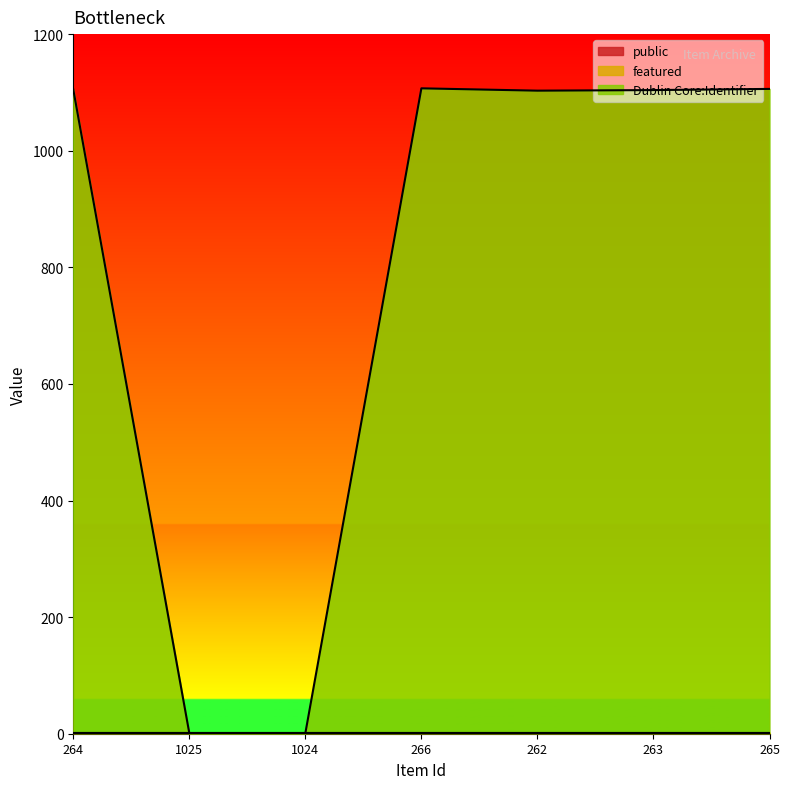

Which series changed the most between 1024 and 262?

Dublin Core:Identifier